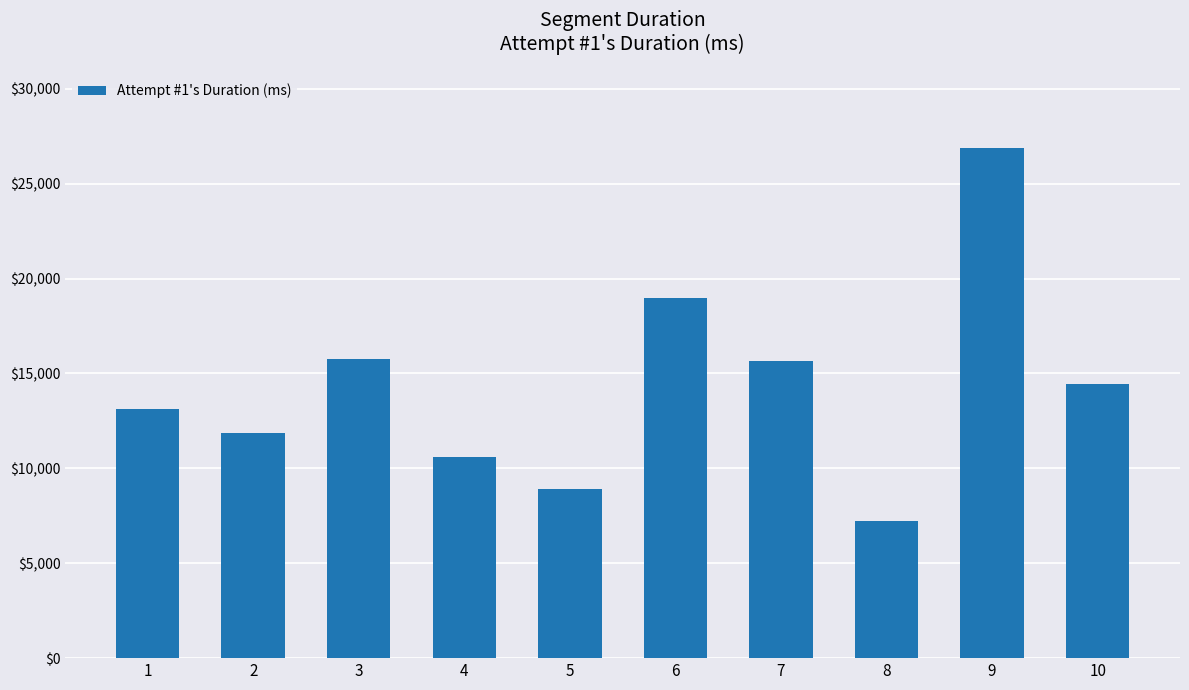

Between 1 and 6, which is larger?

6